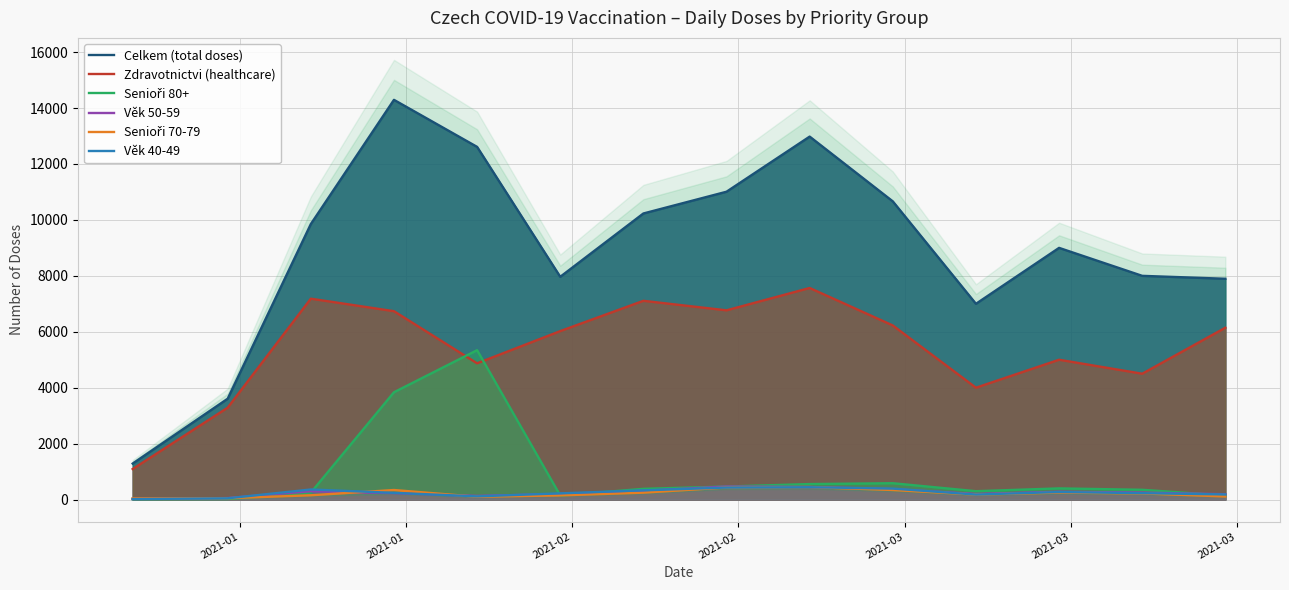

True or false: Věk 50-59 and Celkem (total doses) intersect in this chart.

False